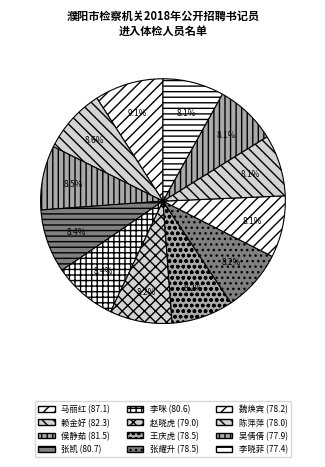

To the nearest percent, what is the combined percentage of 赖金好 and 陈萍萍?

17%